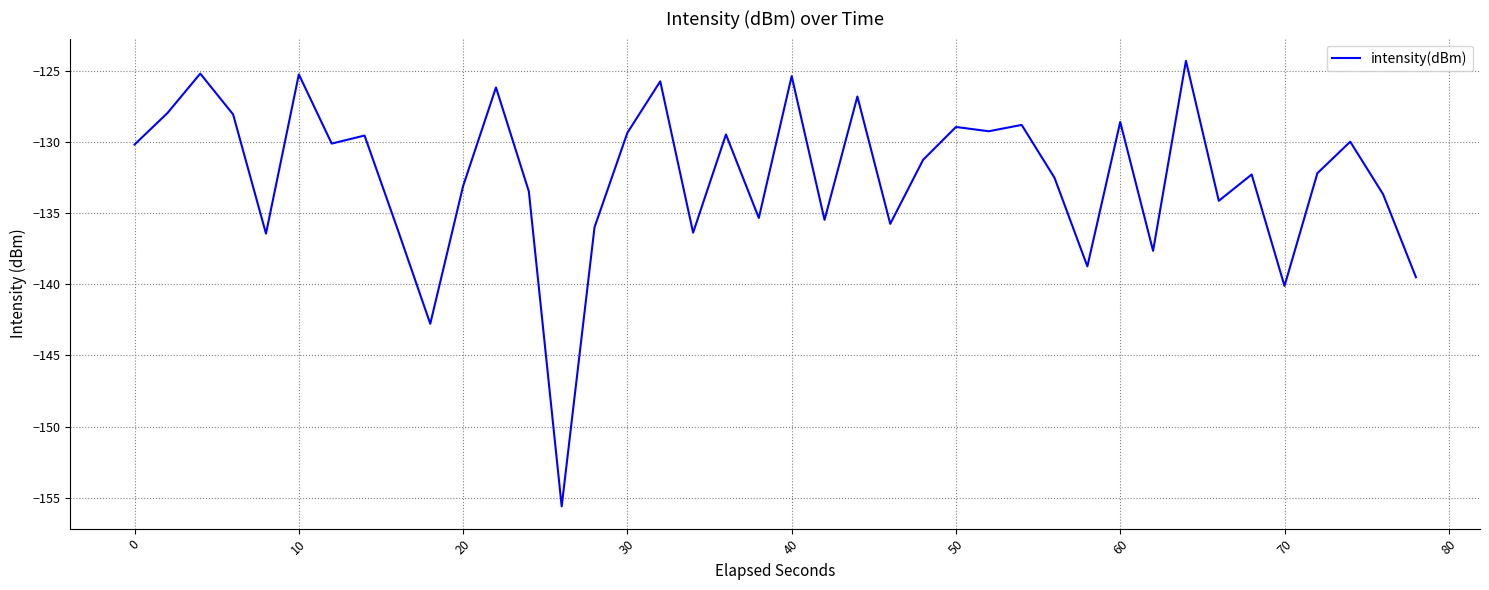

What is the minimum value shown in the chart?

-155.6